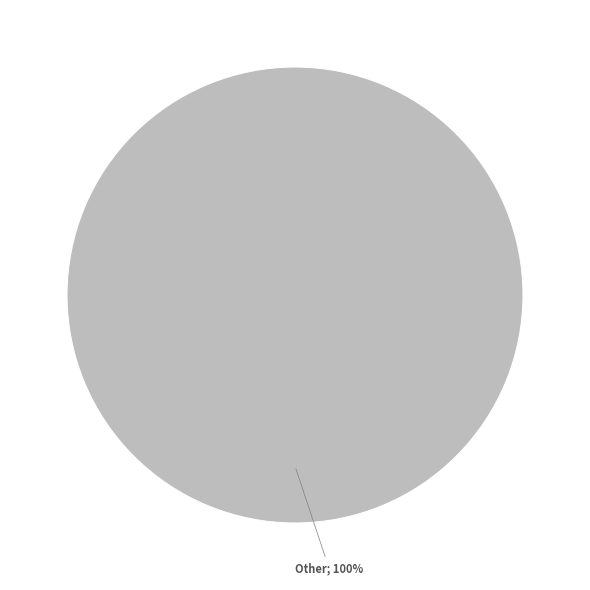

Is there any slice that represents more than half of the pie?

Yes